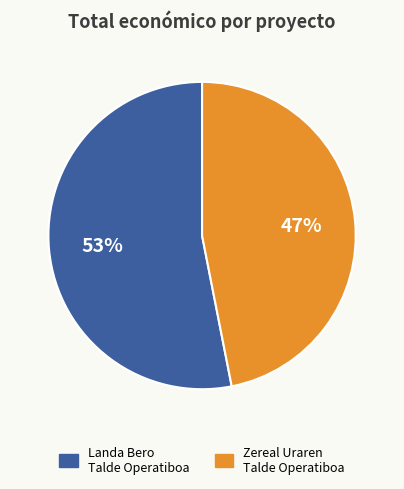

To the nearest percent, what is the difference between the largest and smallest slice percentages?

6%